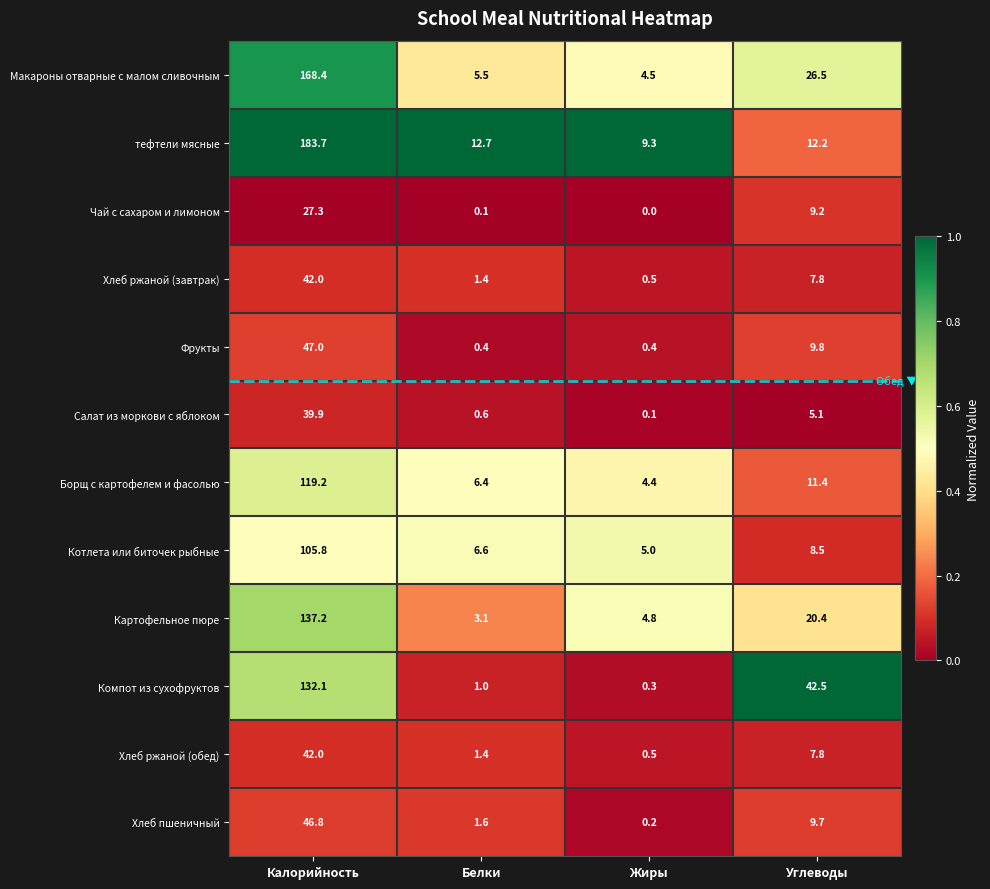

Where is тефтели мясные nearest to the value 96?

Белки